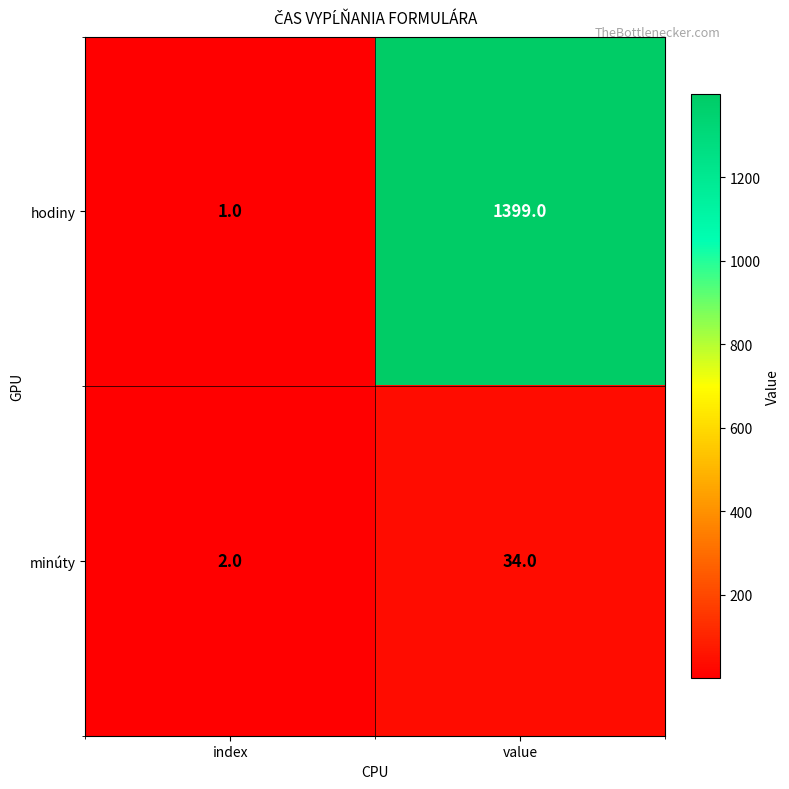

Rank the series at index from highest to lowest value.

minúty, hodiny